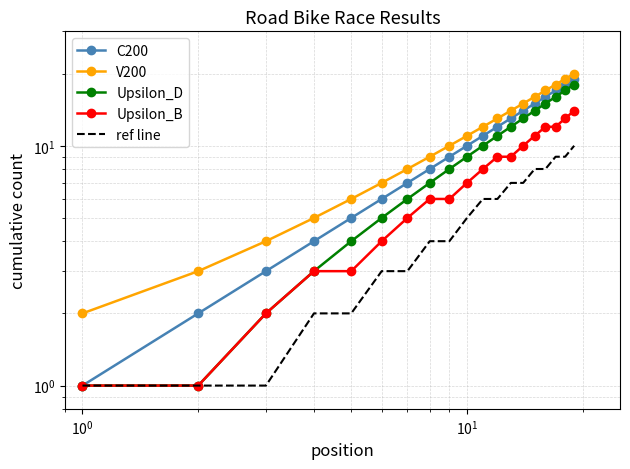

At $\mathdefault{10^{0}}$, list the series in order from largest to smallest.

V200, C200, Upsilon_D, Upsilon_B, ref line